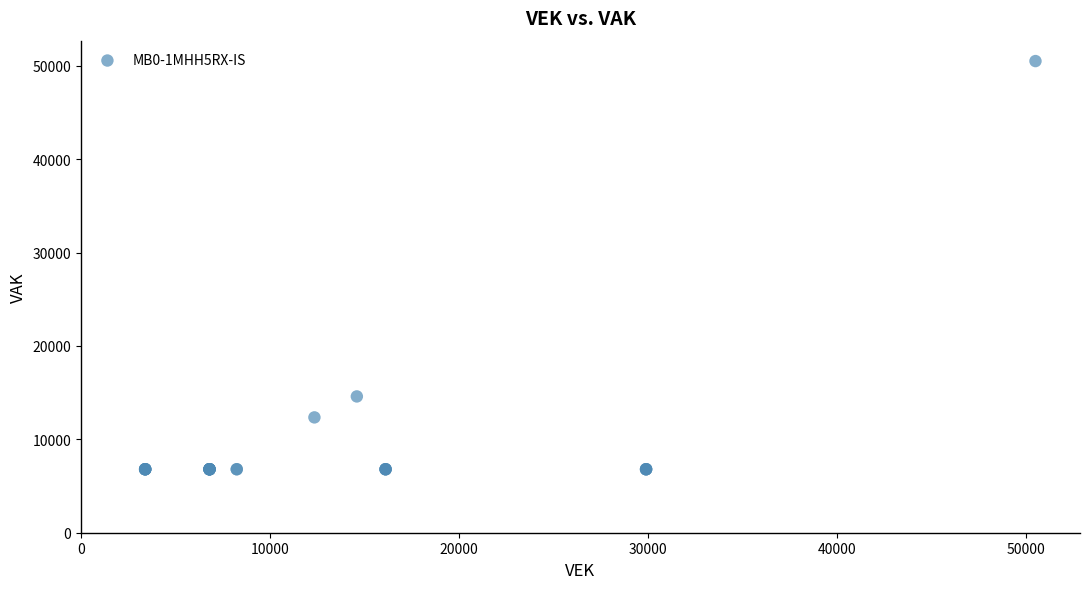

What Y value in the scatter plot is closest to 28651?

14595